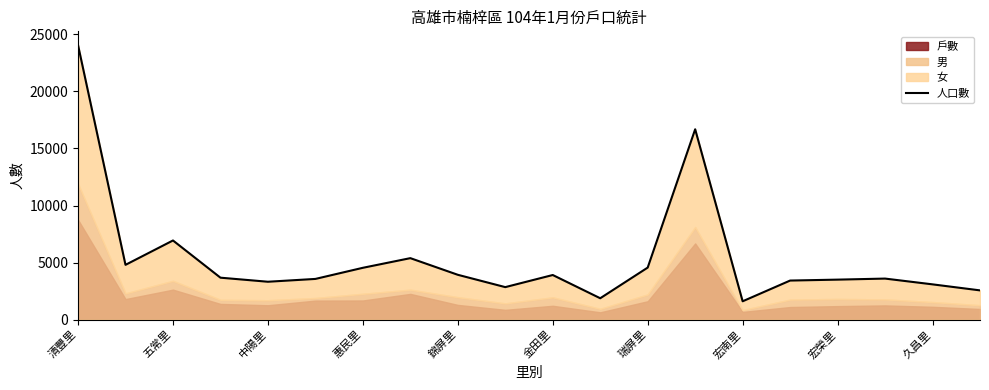

Between 中陽里 and 15, which is larger?

中陽里